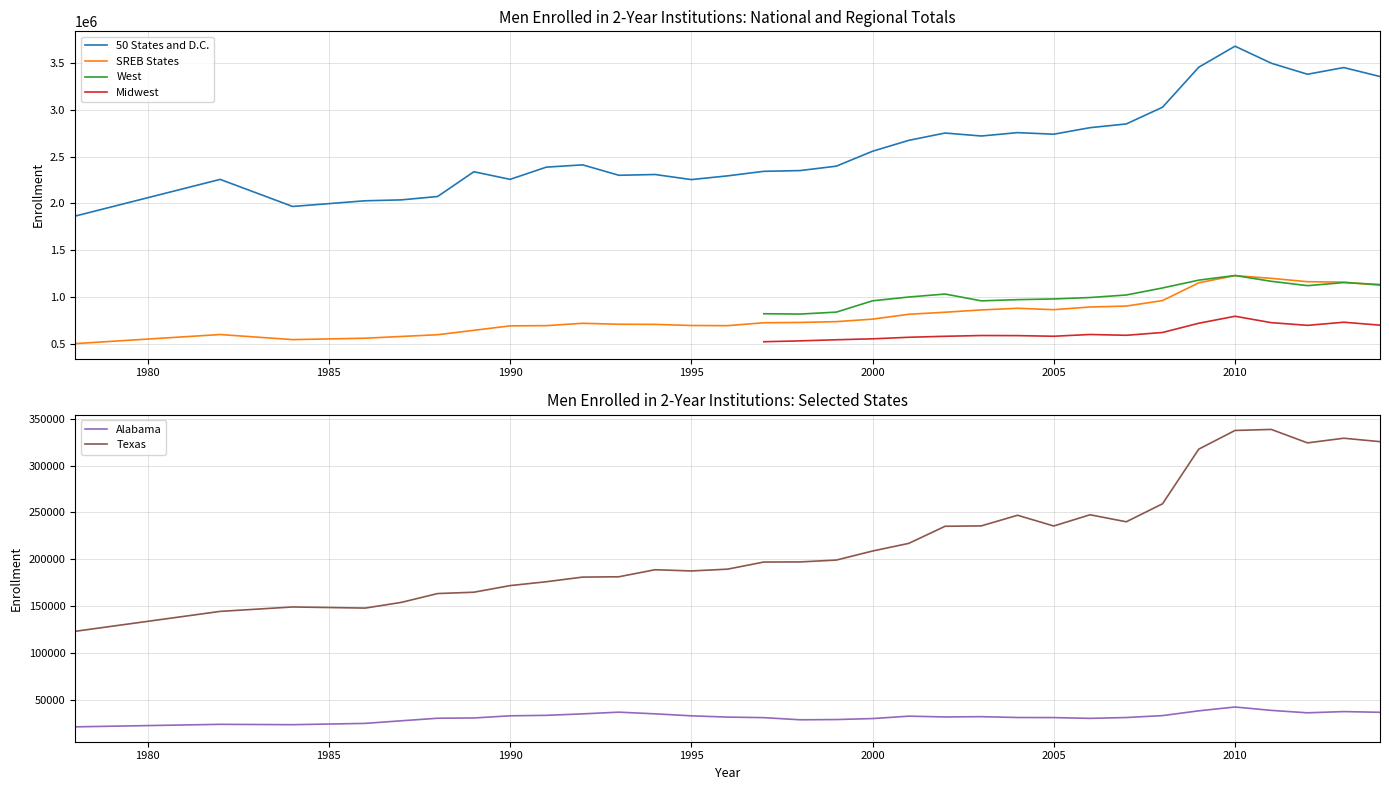

How many lines are shown in the chart?

6